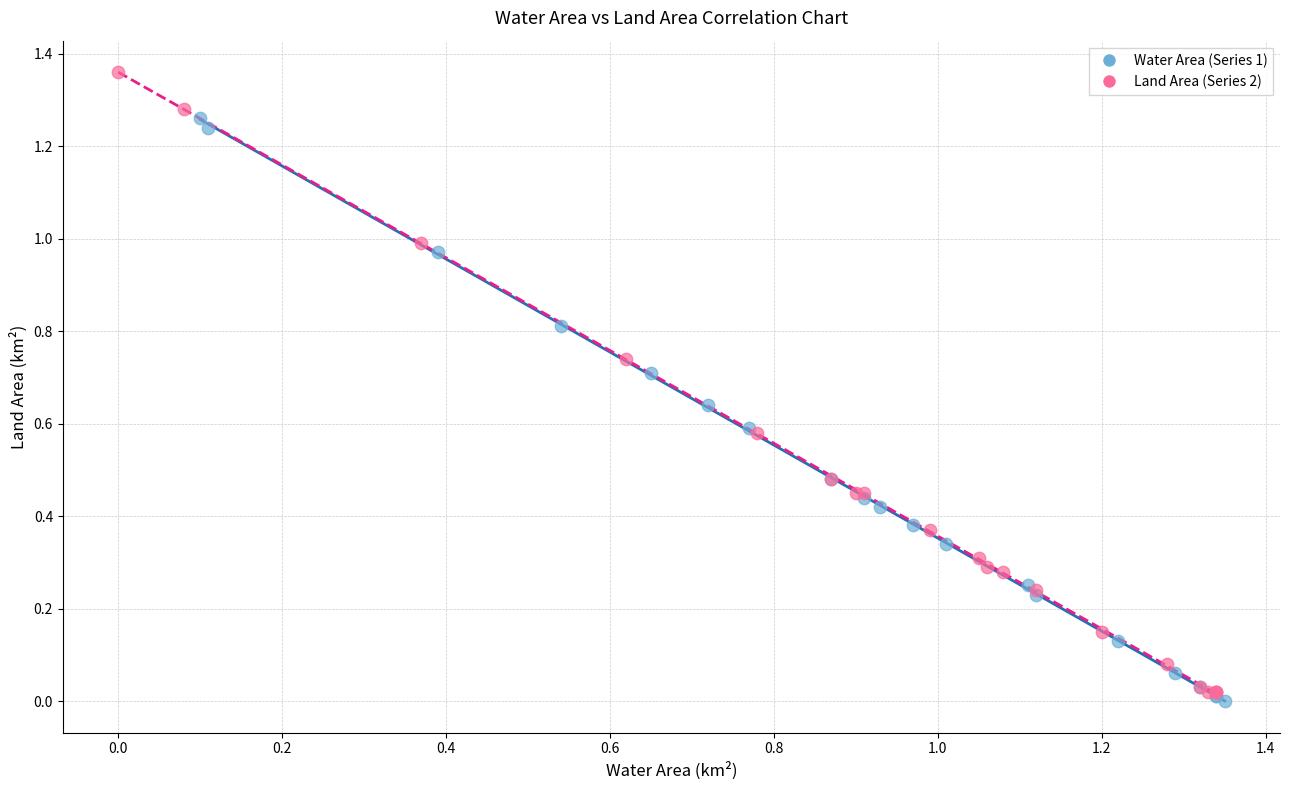

Which series has the widest spread of Y values?

Land Area (Series 2)